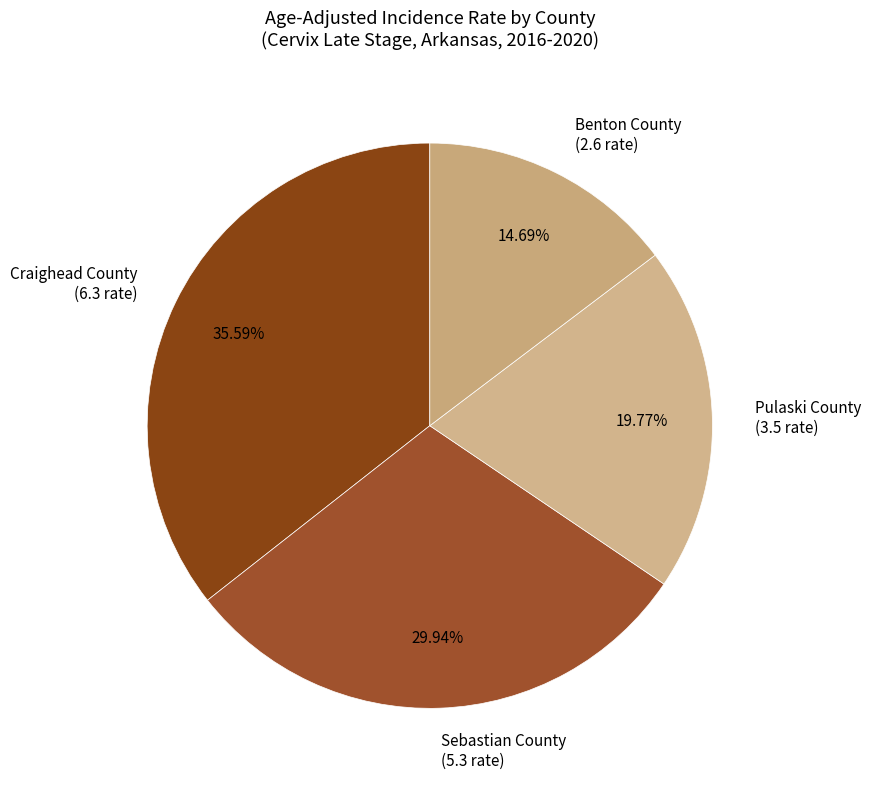

What is the ratio of the value at Craighead County (6.3 rate) to the value at Benton County (2.6 rate)?

2.4